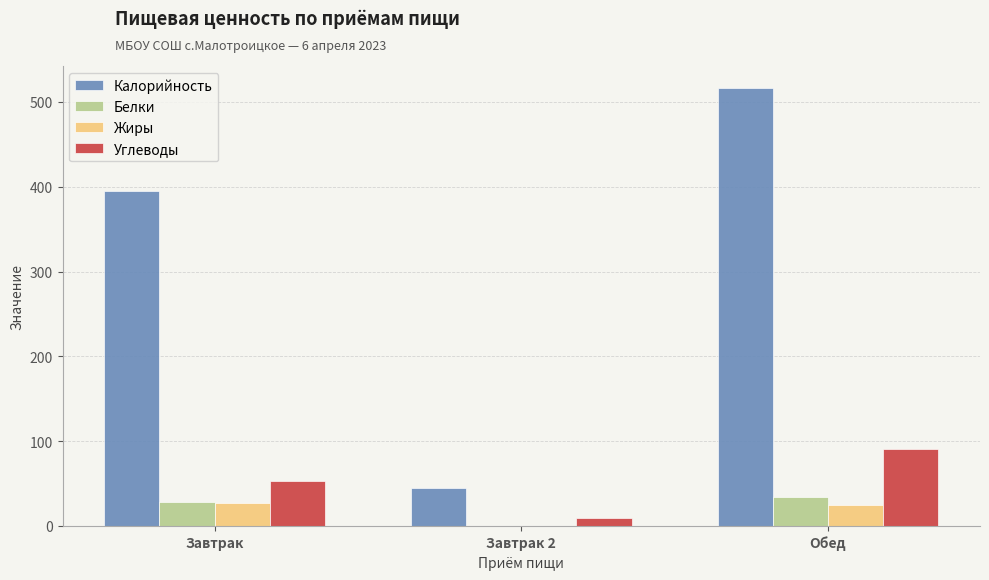

What is the maximum value shown in the chart?

516.6